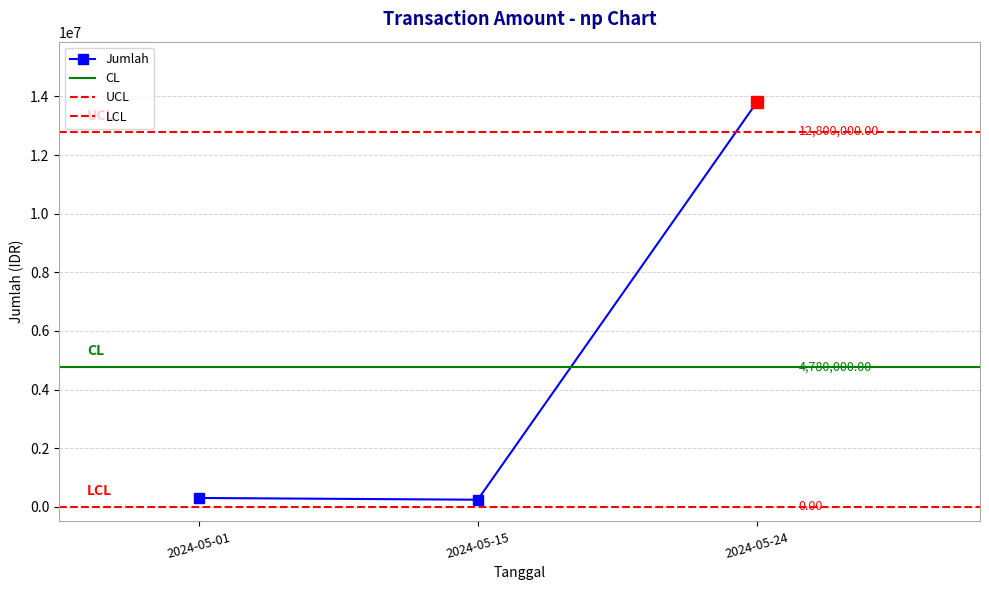

List the labels in order of Jumlah value, largest first.

2024-05-24, 2024-05-01, 2024-05-15